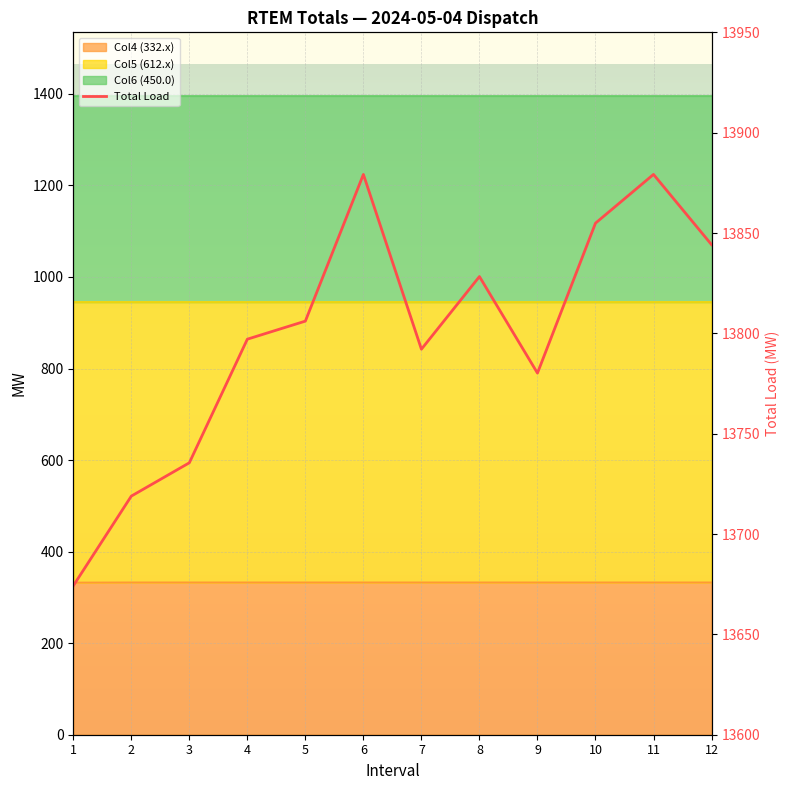

Is it true that the value at 3 is 8204.1?

False